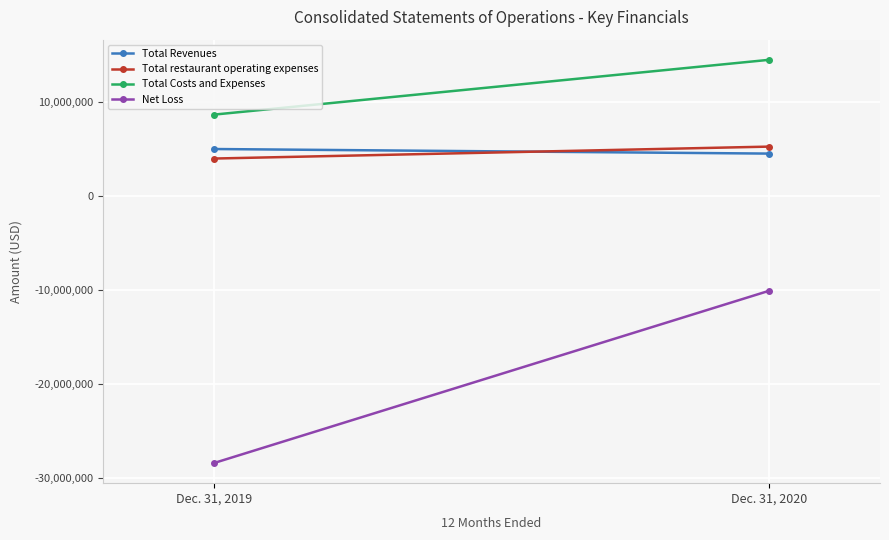

What is the lowest value of the Total restaurant operating expenses series?

3947699